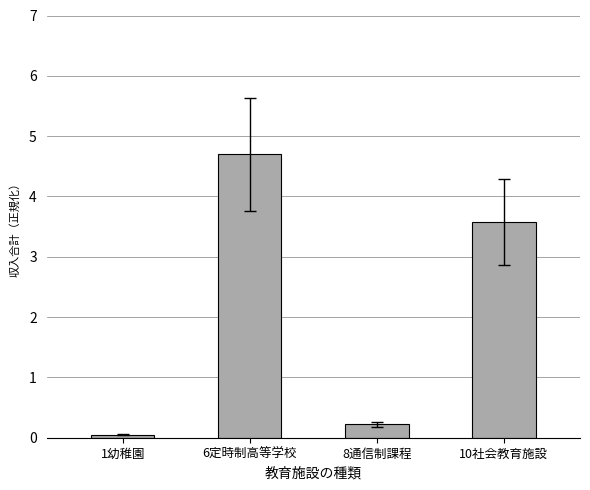

Reading left to right, extract all data points from this chart.

0.1	4.7	0.2	3.6